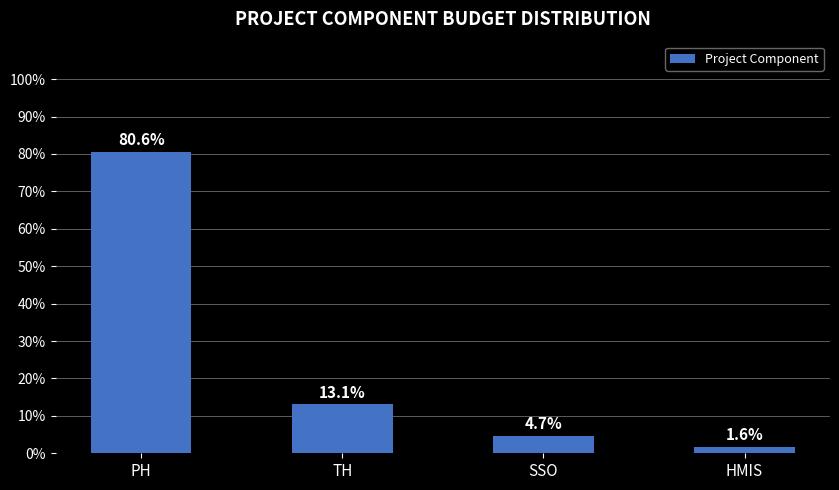

Rank the categories by value from lowest to highest.

HMIS, SSO, TH, PH